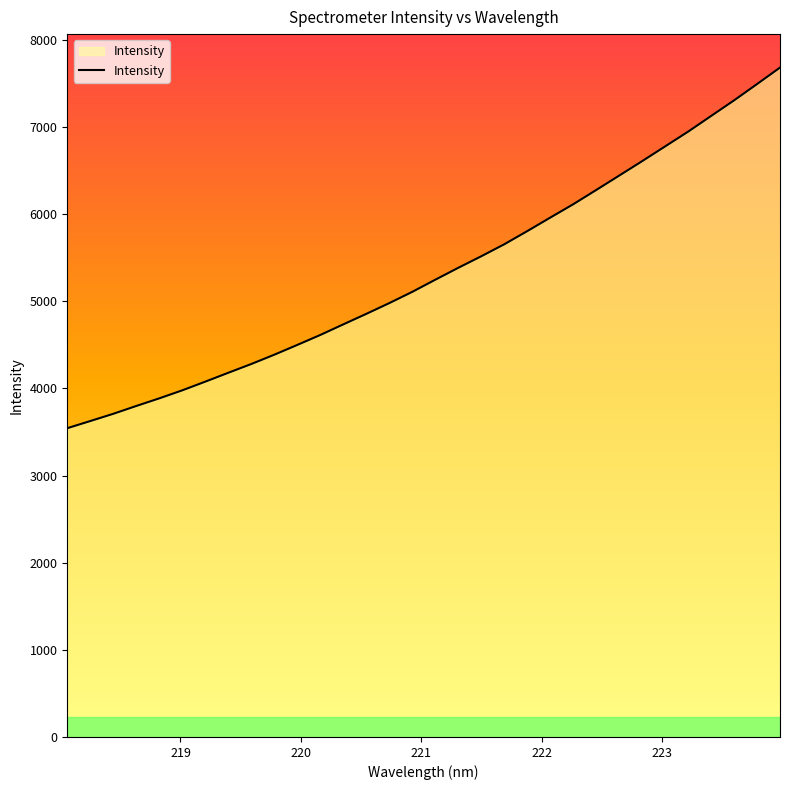

What is the difference between the maximum and minimum values?

4139.1